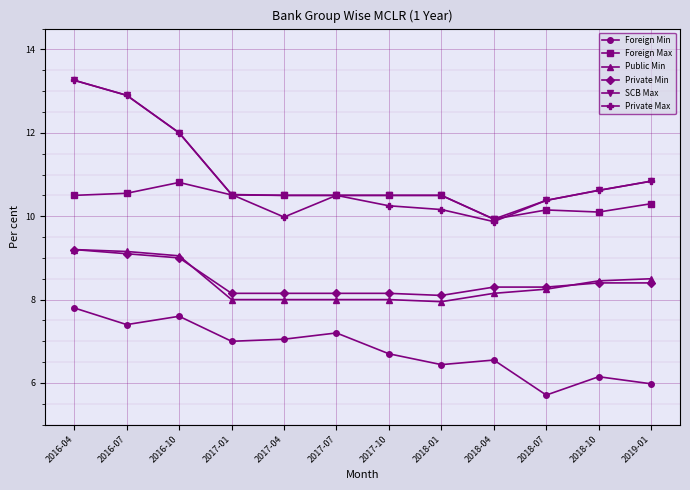

True or false: SCB Max has a value of 6.7 at 2019-01.

False